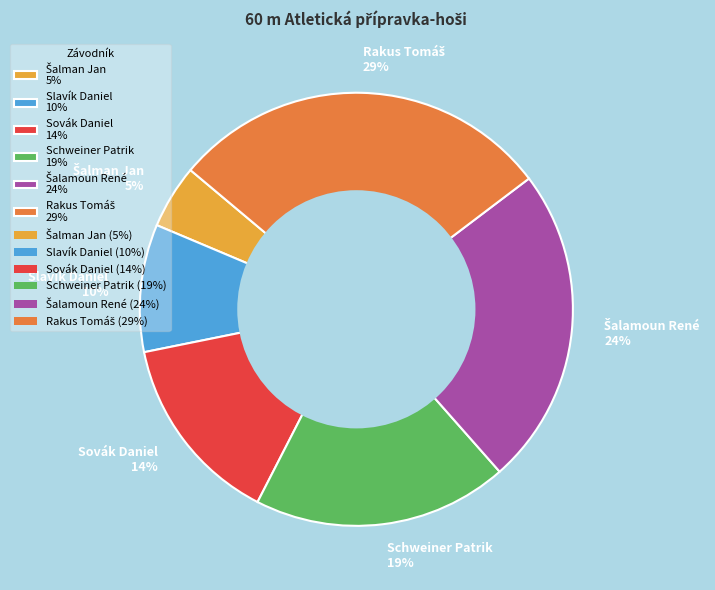

How many slices are in this pie chart?

6